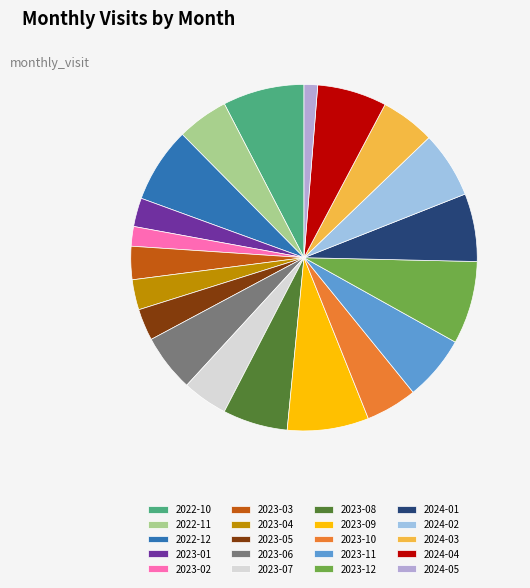

True or false: 2024-05 accounts for 1% of the total.

True